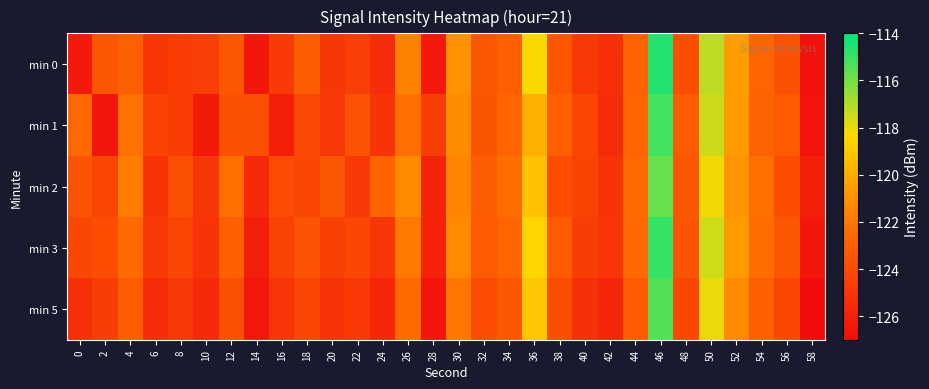

Count the number of categories in the chart.

30